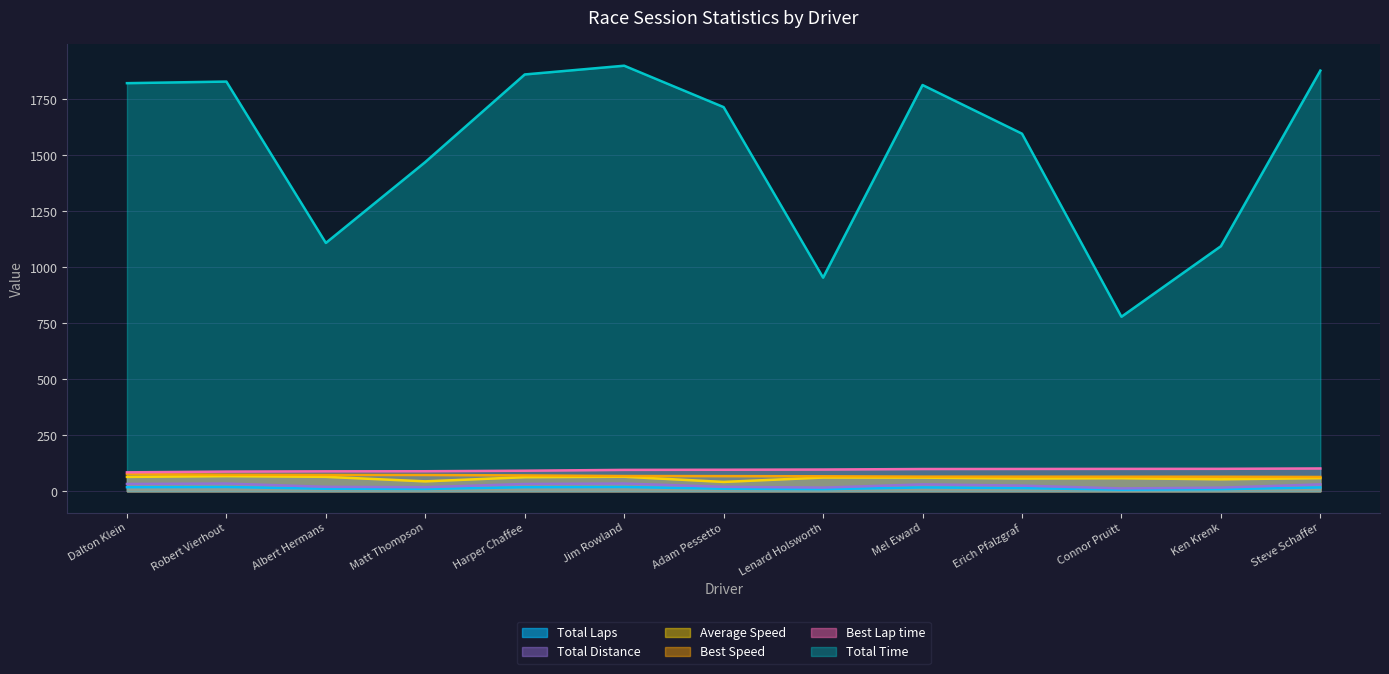

How many lines are shown in the chart?

6